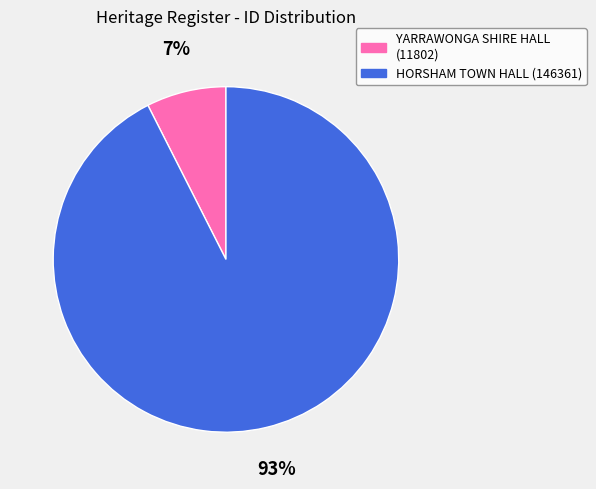

Is it true that HORSHAM TOWN HALL is 99% of the pie?

False